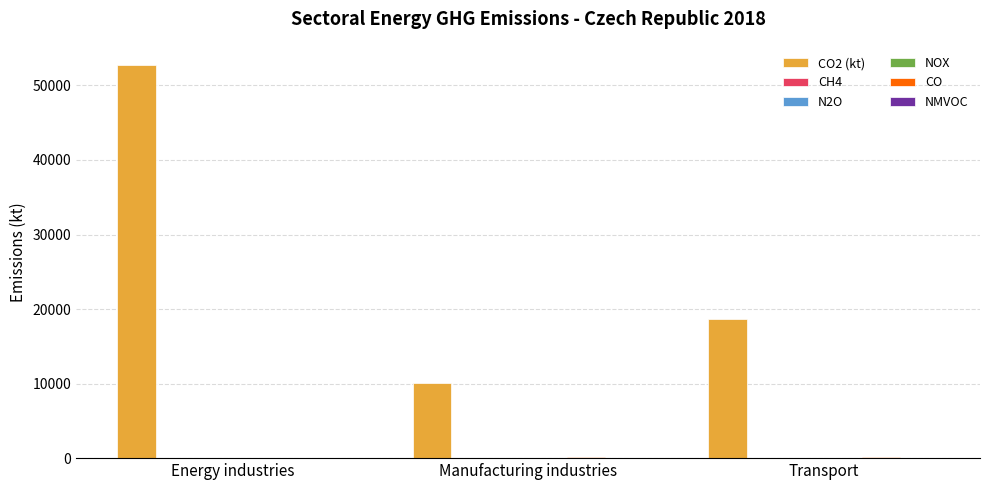

Are the bars grouped side by side (vs. stacked)?

Yes